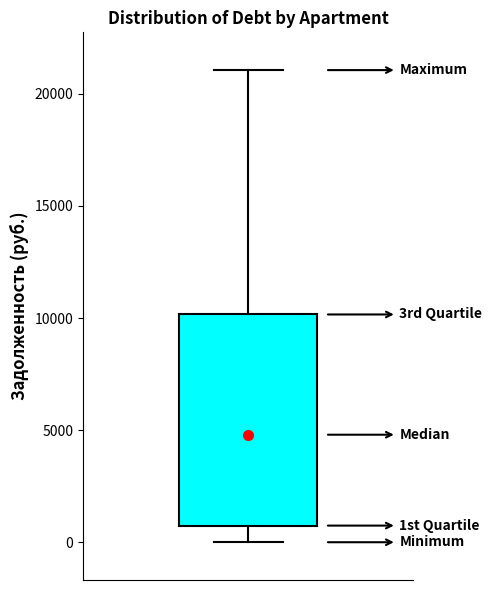

Read this box plot against the y-axis: the position of the median line, the range covered by the box, and the ends of both whiskers. The values are not printed on the chart, so give them approximately, as read against the axis.

median 5000, box 500 to 10000, whiskers 0 to 21000